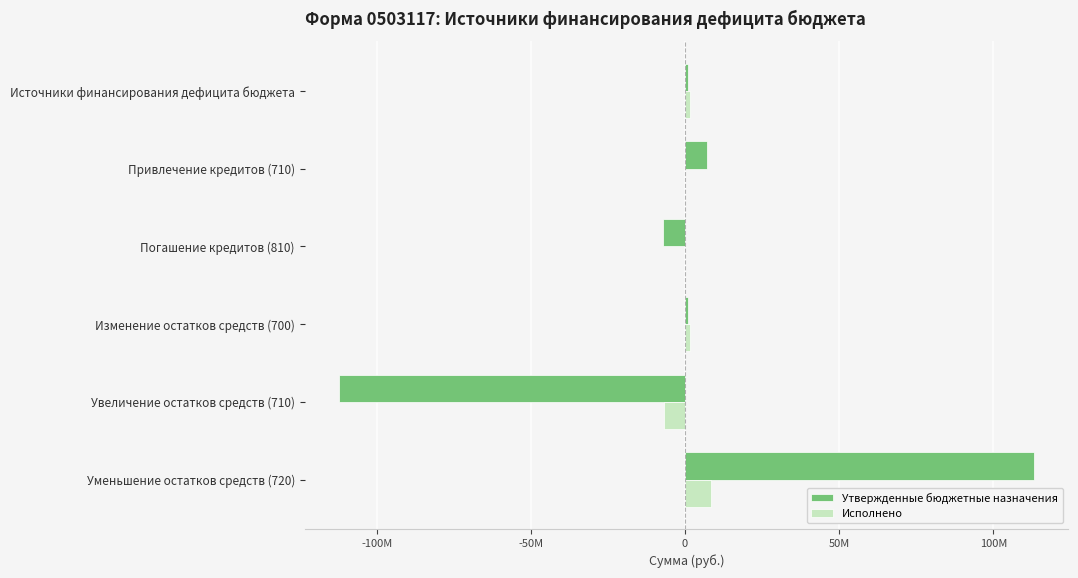

What are all the series names shown in the legend?

Утвержденные бюджетные назначения, Исполнено